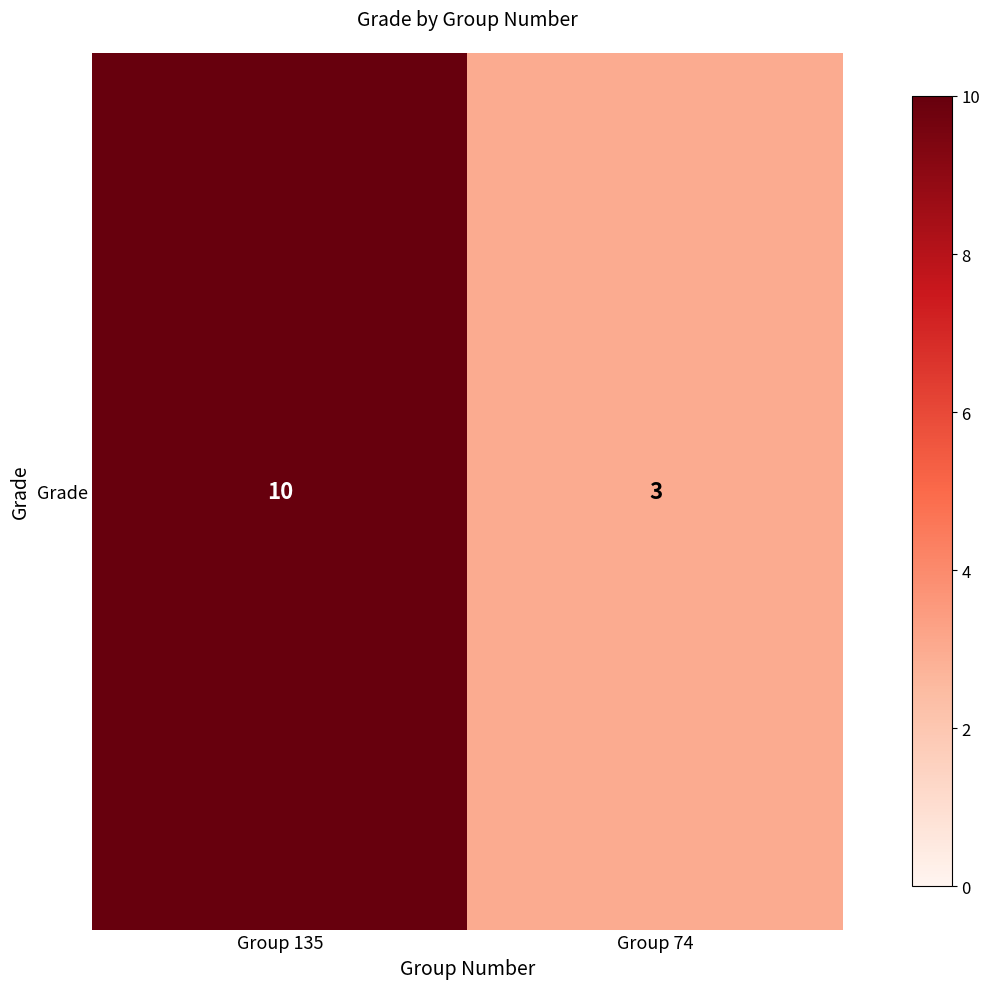

What is the change in value from Group 135 to Group 74?

-7